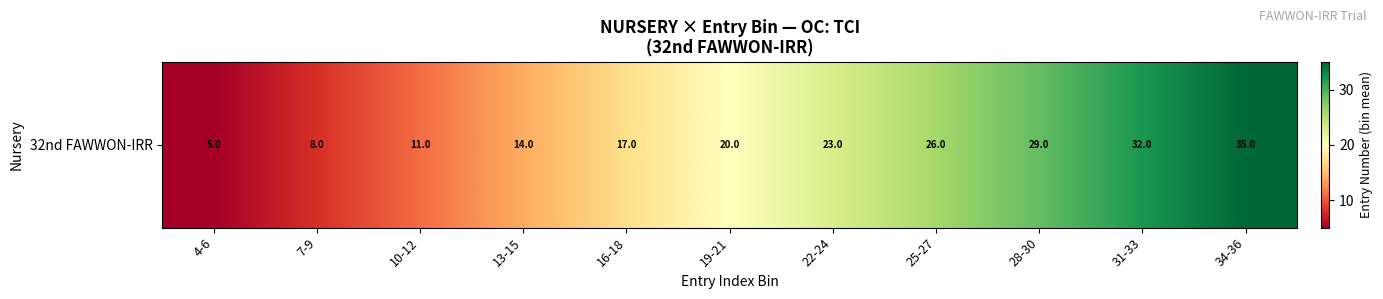

Reading left to right, what are all the values shown in this chart?

5	8	11	14	17	20	23	26	29	32	35